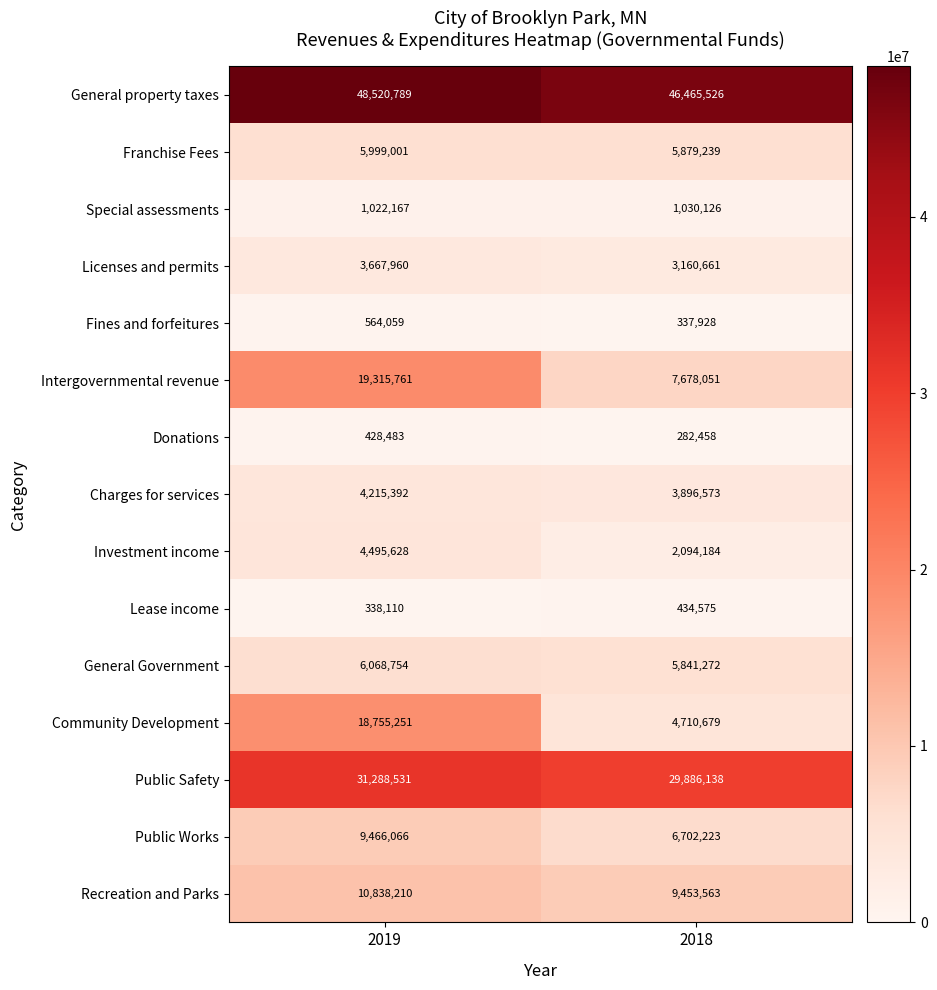

What is the approximate value of Licenses and permits at 2019, to the nearest 10?

3667960